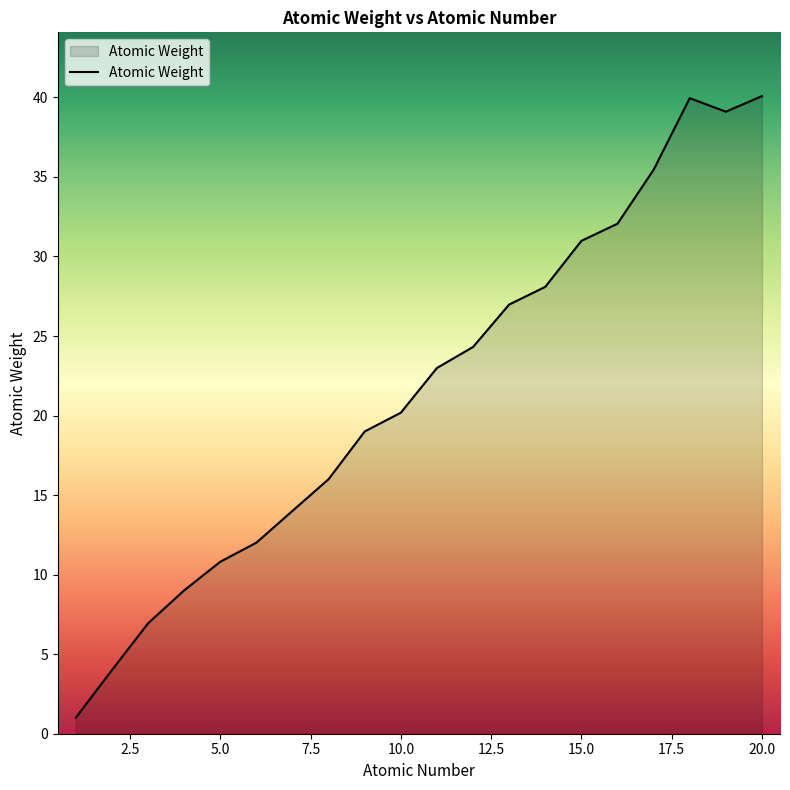

What is the sum of all values?

433.0